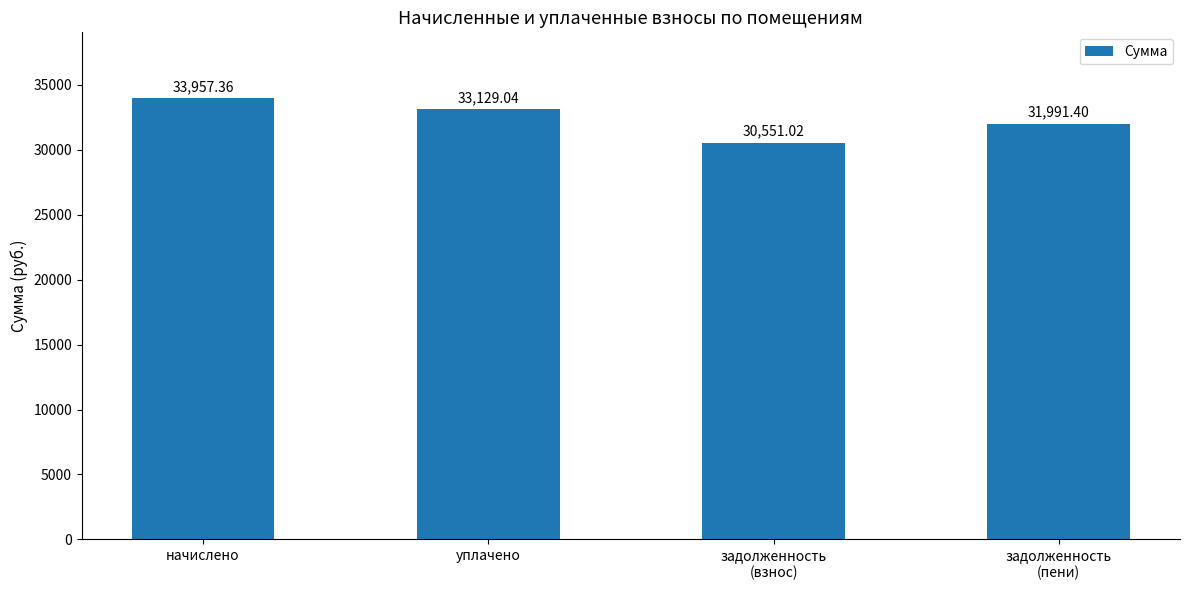

Count the number of categories in the chart.

4